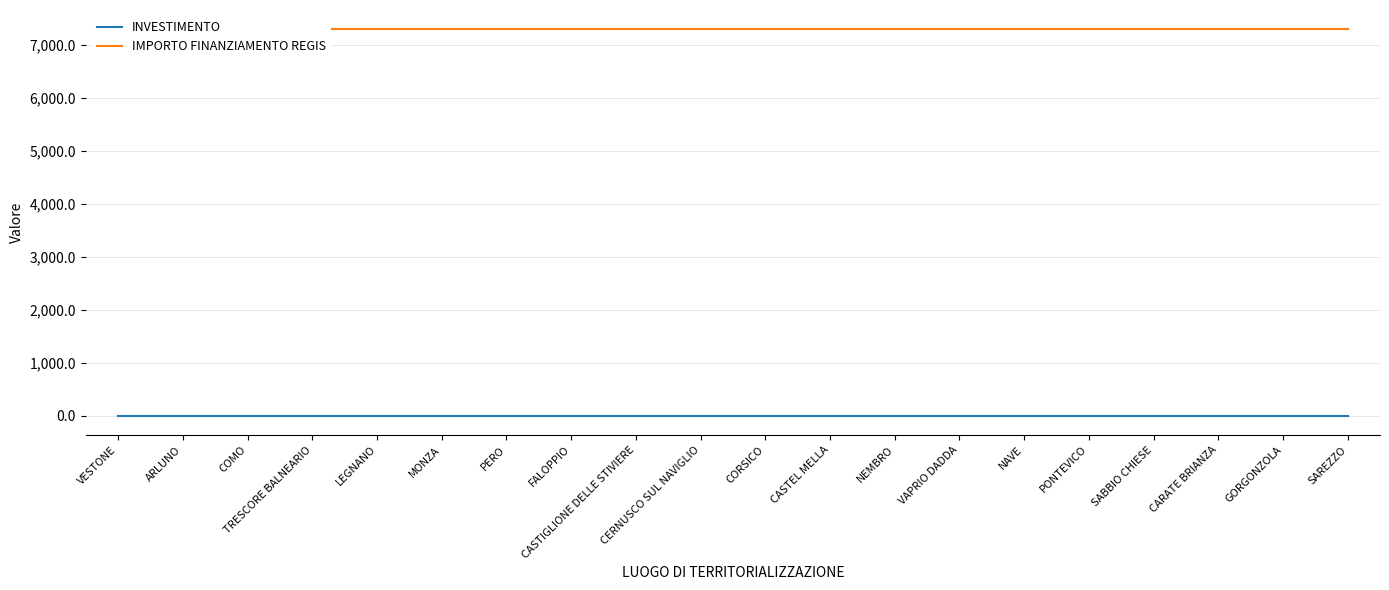

What is the smallest value displayed?

1.4